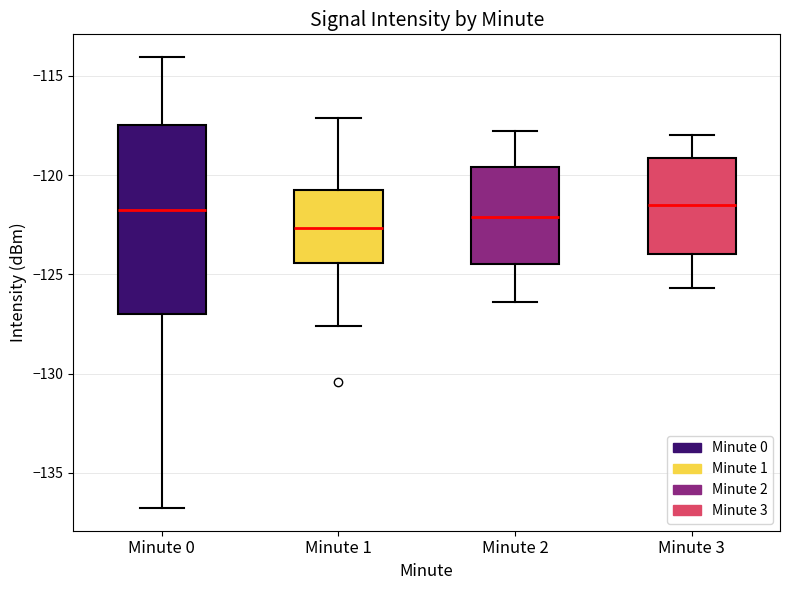

Reading left to right, read every box against the y-axis: the position of its median line, the range the box covers, and the ends of its whiskers. The values are not printed on the chart, so give them approximately, as read against the axis.

Minute 0: median -122.0, box -127.0 to -117.5, whiskers -137.0 to -114.0
Minute 1: median -122.5, box -124.5 to -121.0, whiskers -127.5 to -117.0
Minute 2: median -122.0, box -124.5 to -119.5, whiskers -126.5 to -118.0
Minute 3: median -121.5, box -124.0 to -119.0, whiskers -125.5 to -118.0